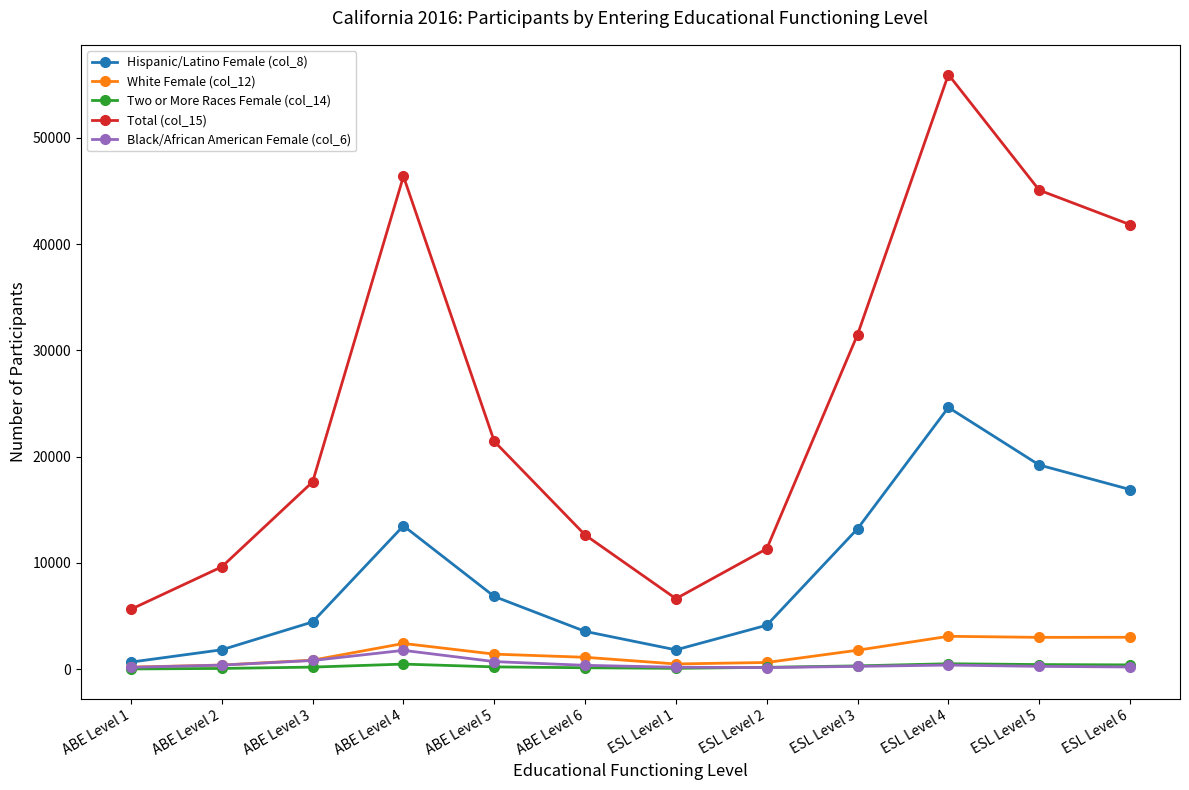

The value of Total (col_15) at ESL Level 4 is 55967. True or false?

True